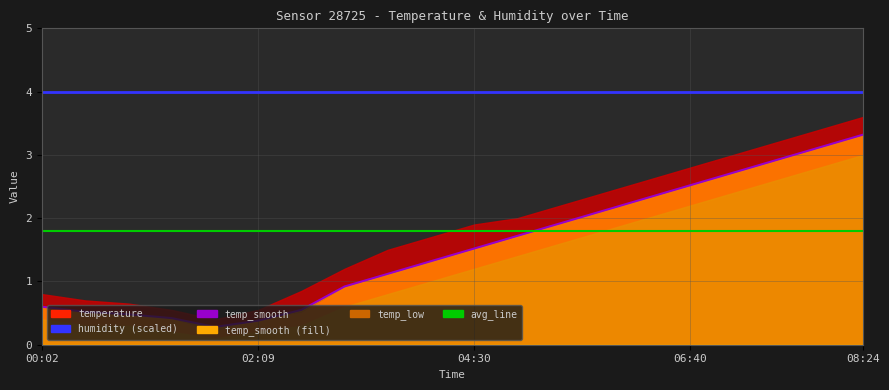

True or false: avg_line and humidity (scaled) intersect in this chart.

False